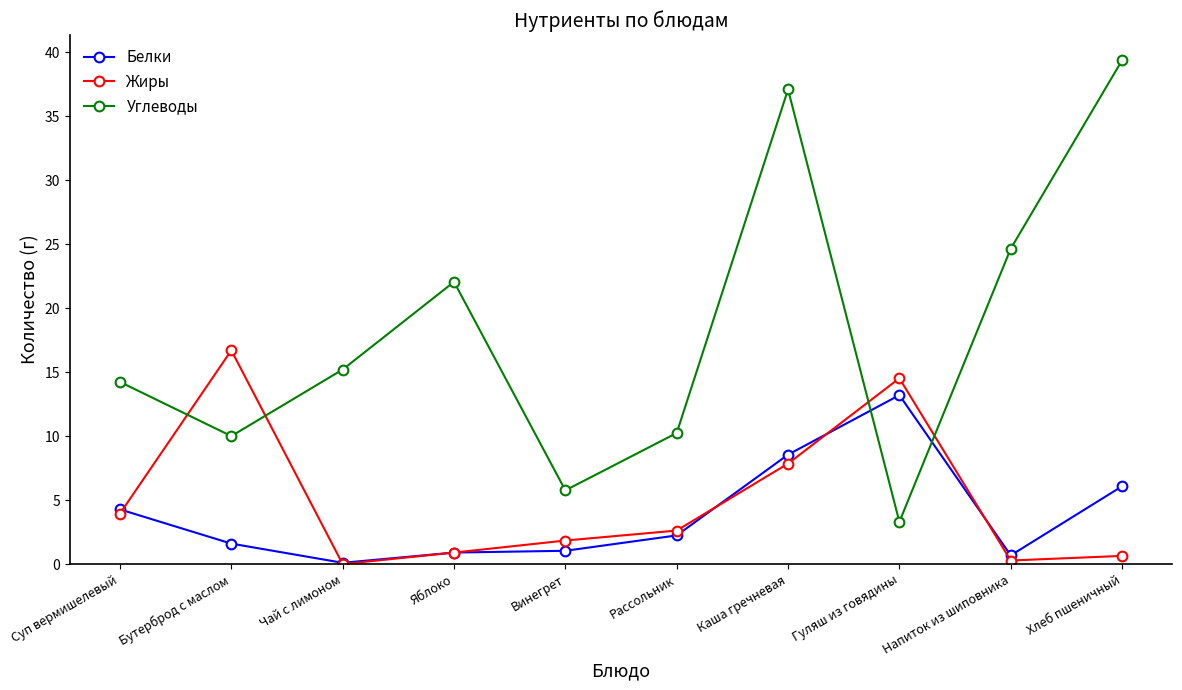

What is the average value of the Жиры series?

4.9